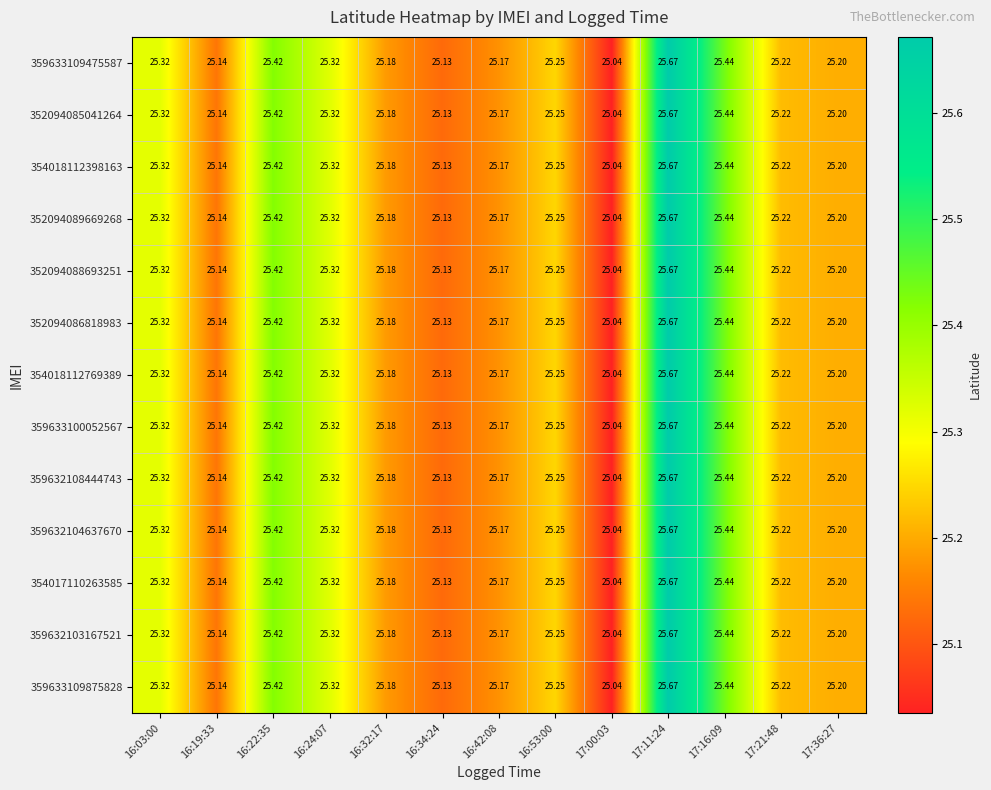

How many series are shown in this chart?

13